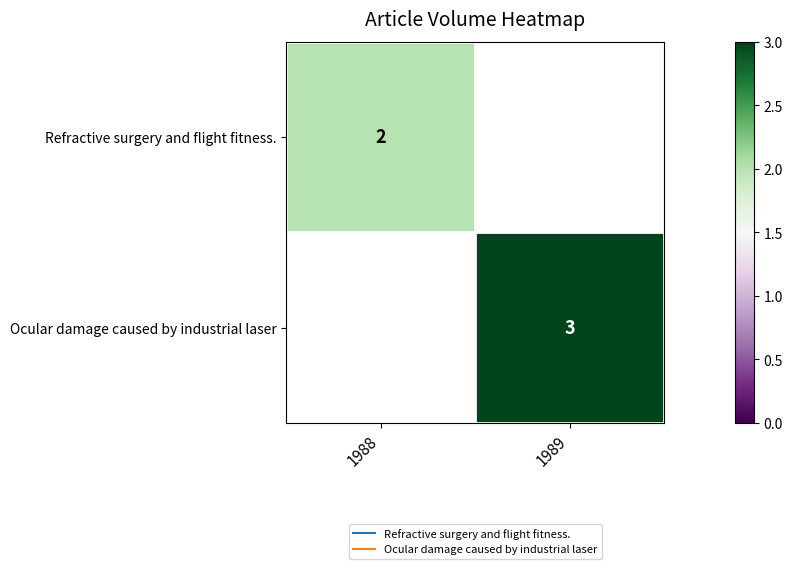

Count the number of categories in the chart.

2